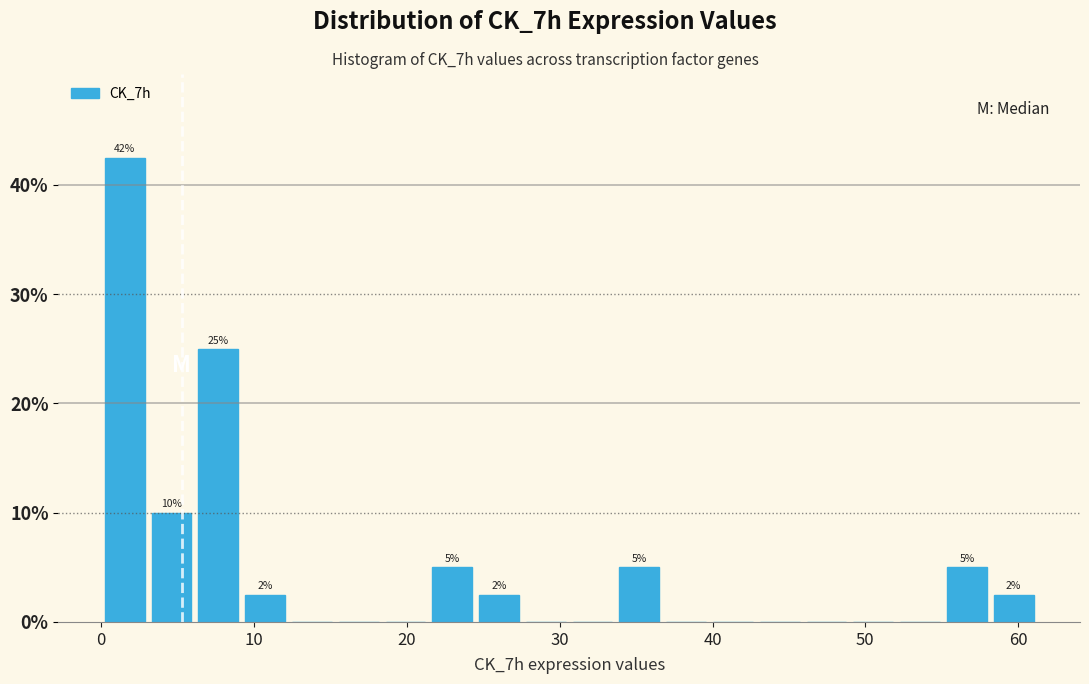

Read against the x-axis, roughly where is the centre of the tallest bar?

2